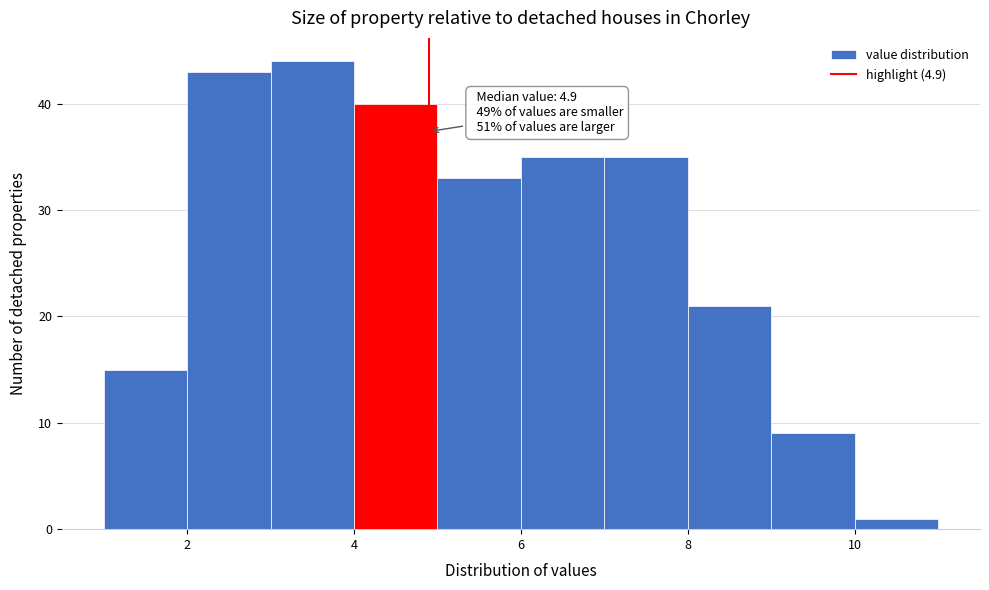

Which range on the x-axis has the tallest bar?

3 to 4